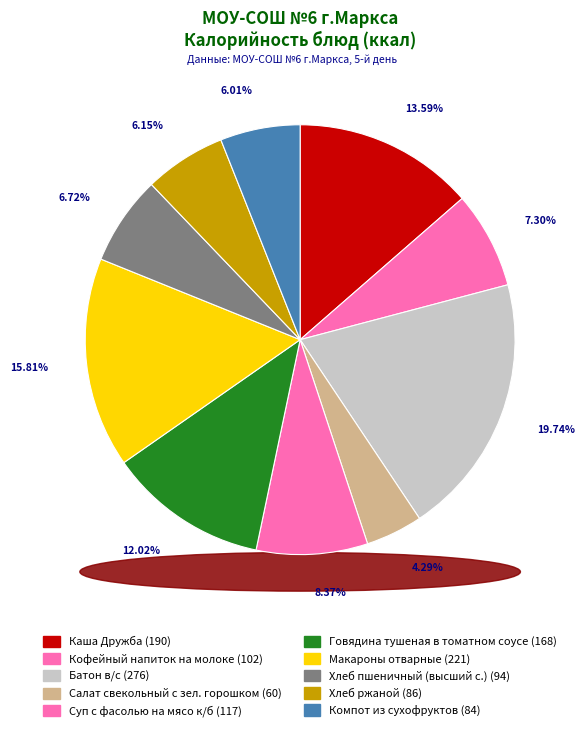

Is Салат свекольный с зел. горошком the majority of the pie?

No